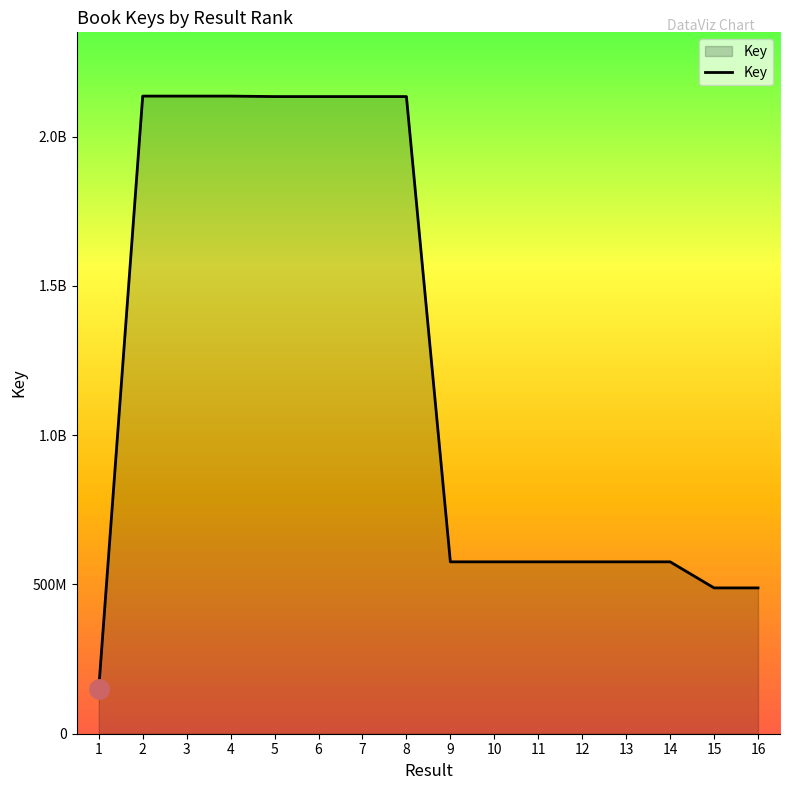

Reading right to left, list all the values displayed in this chart.

16=488389941	15=488391281	14=575740747	13=575731310	12=575742052	11=575733177	10=575742632	9=575739925	8=2134094807	7=2134095001	6=2134095672	5=2134096145	4=2135690136	3=2135690807	2=2135691663	1=151356376